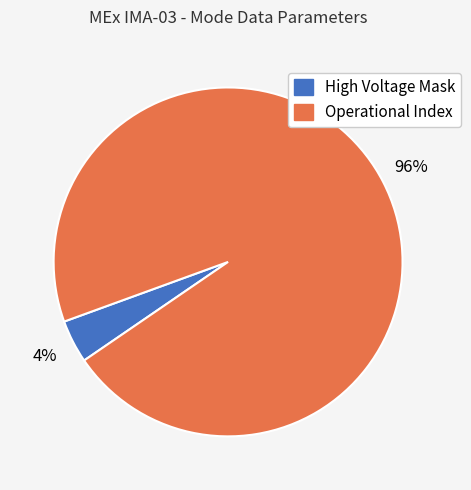

Combined, do Operational Index and High Voltage Mask account for over 50%?

Yes